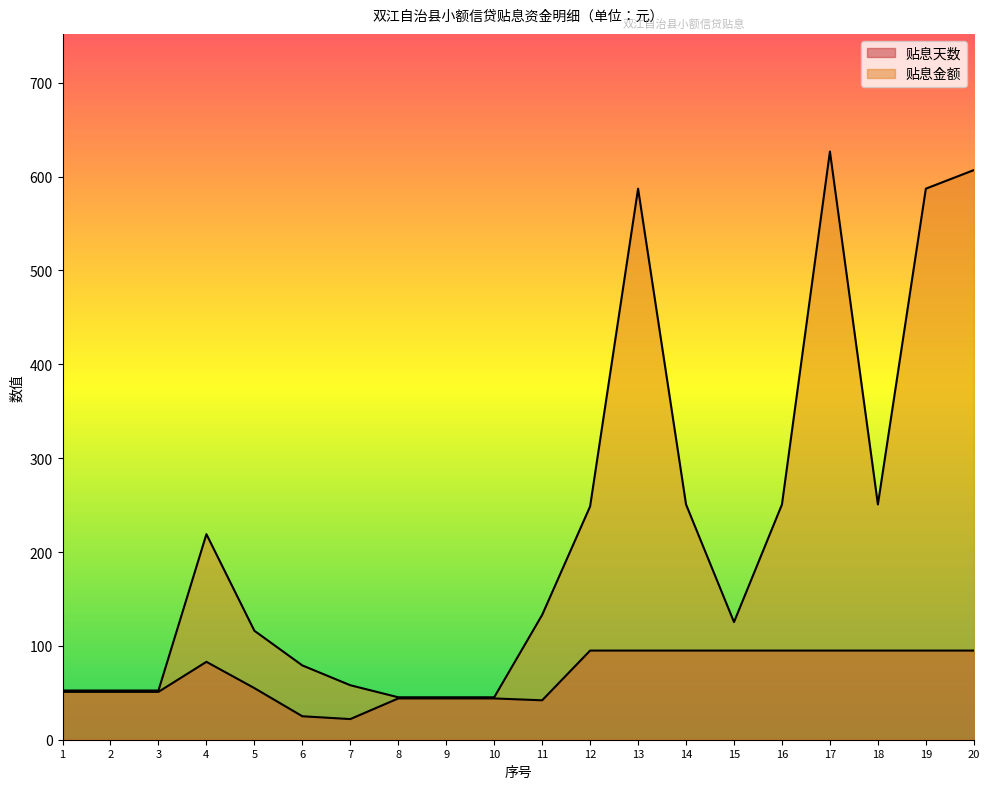

Reading left to right, transcribe all the data shown in this chart.

贴息天数: 51.0	51.0	51.0	83.0	55.0	25.0	22.0	44.0	44.0	44.0	42.0	95.0	95.0	95.0	95.0	95.0	95.0	95.0	95.0	95.0
贴息金额: 52.4	52.4	52.4	219.0	116.1	79.2	58.1	45.2	45.2	45.2	133.0	248.6	587.1	250.7	125.3	250.7	626.7	250.7	587.1	606.9